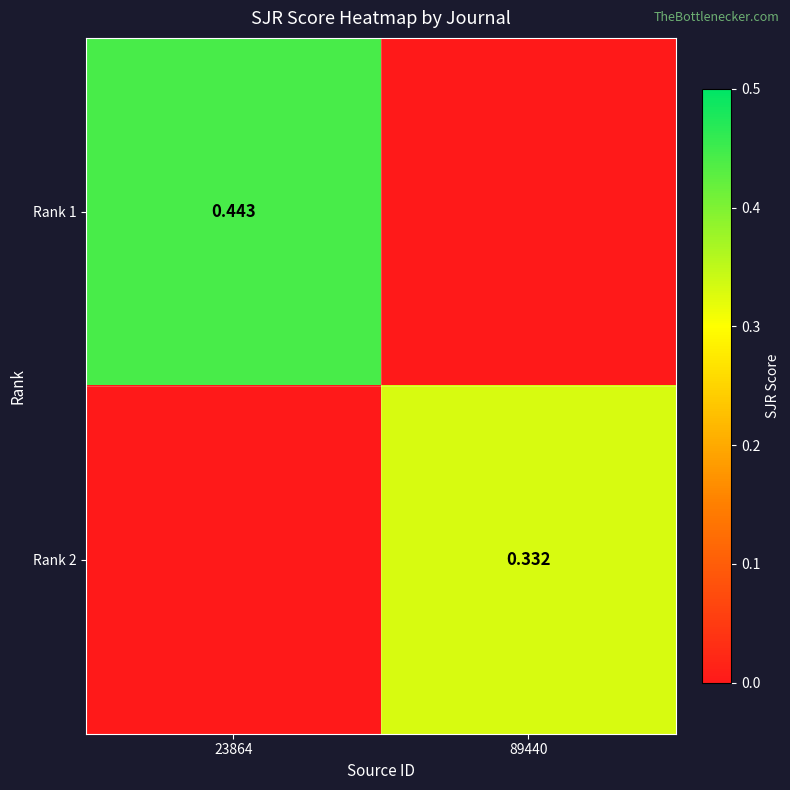

True or false: Rank 2 has a value of 0.0 at 23864.

True